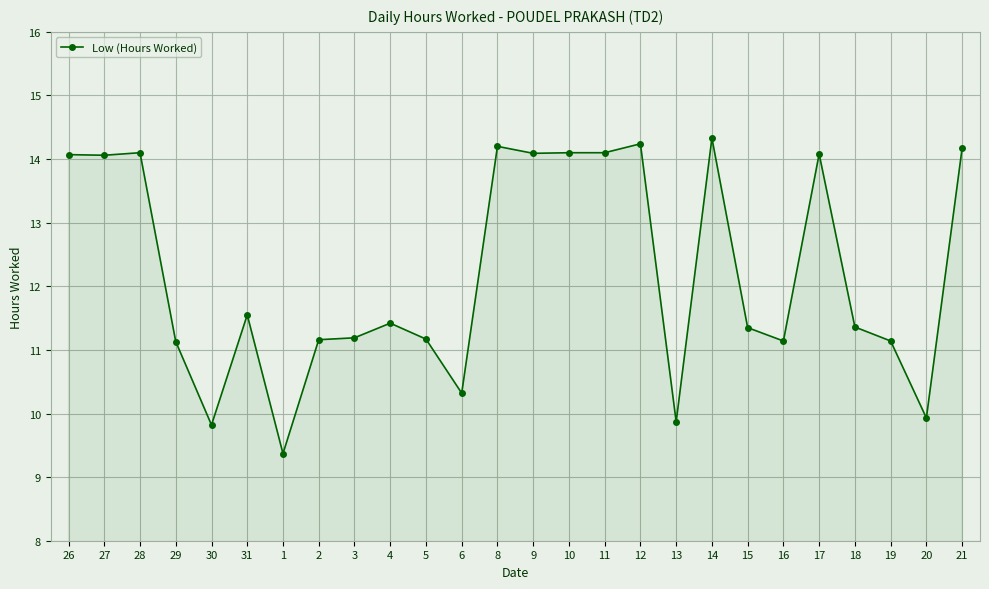

What is the difference between the values at 14 and 3?

3.1